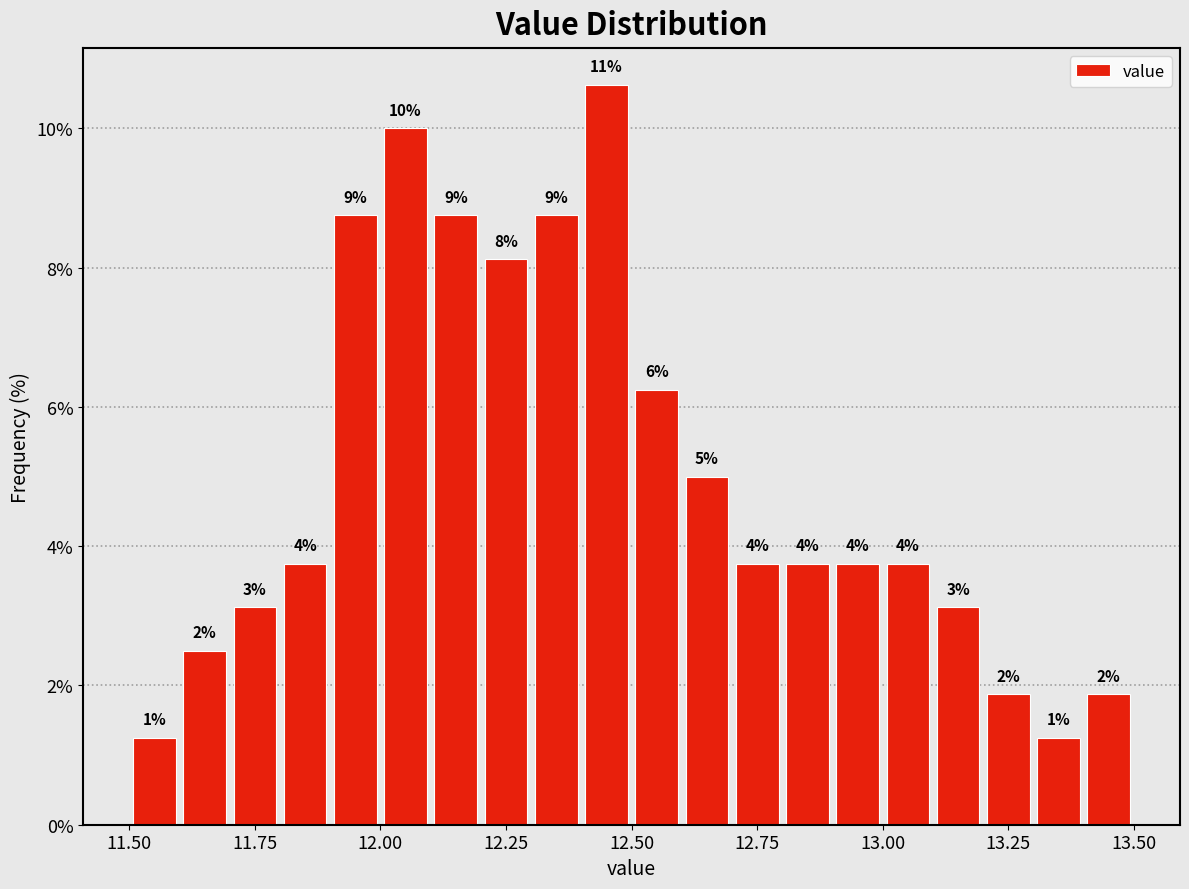

Read against the x-axis, roughly where is the centre of the tallest bar?

12.45